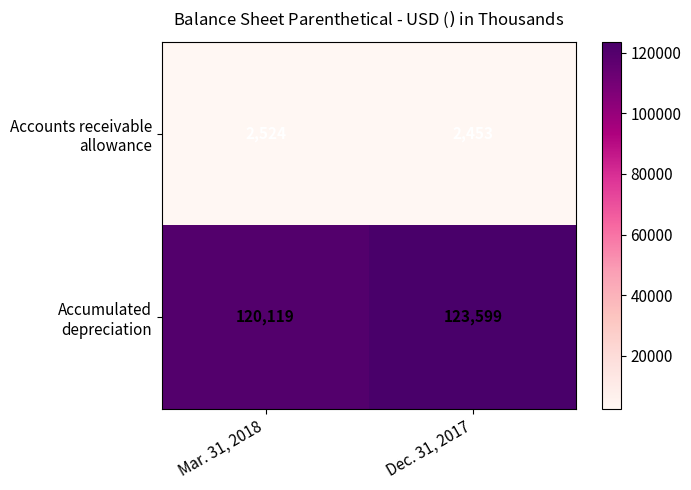

At which category does the chart reach its minimum across all series?

Dec. 31, 2017